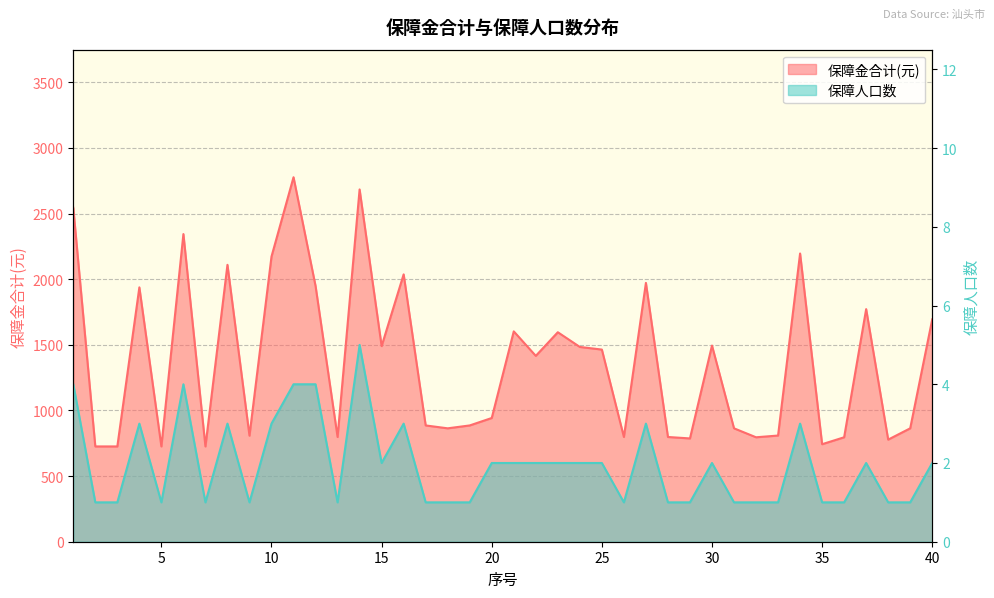

What is the total value across all series at 4?

1941.0